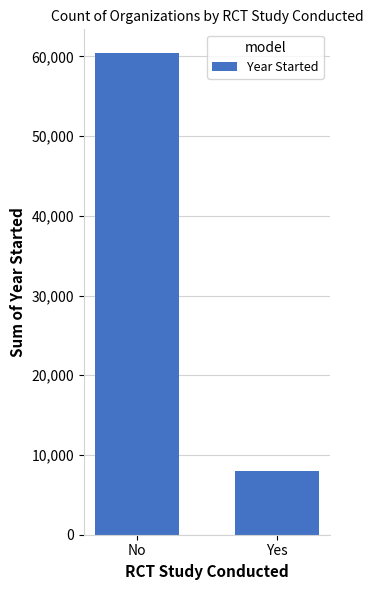

Reading left to right, transcribe all the data shown in this chart.

No=60373	Yes=8051